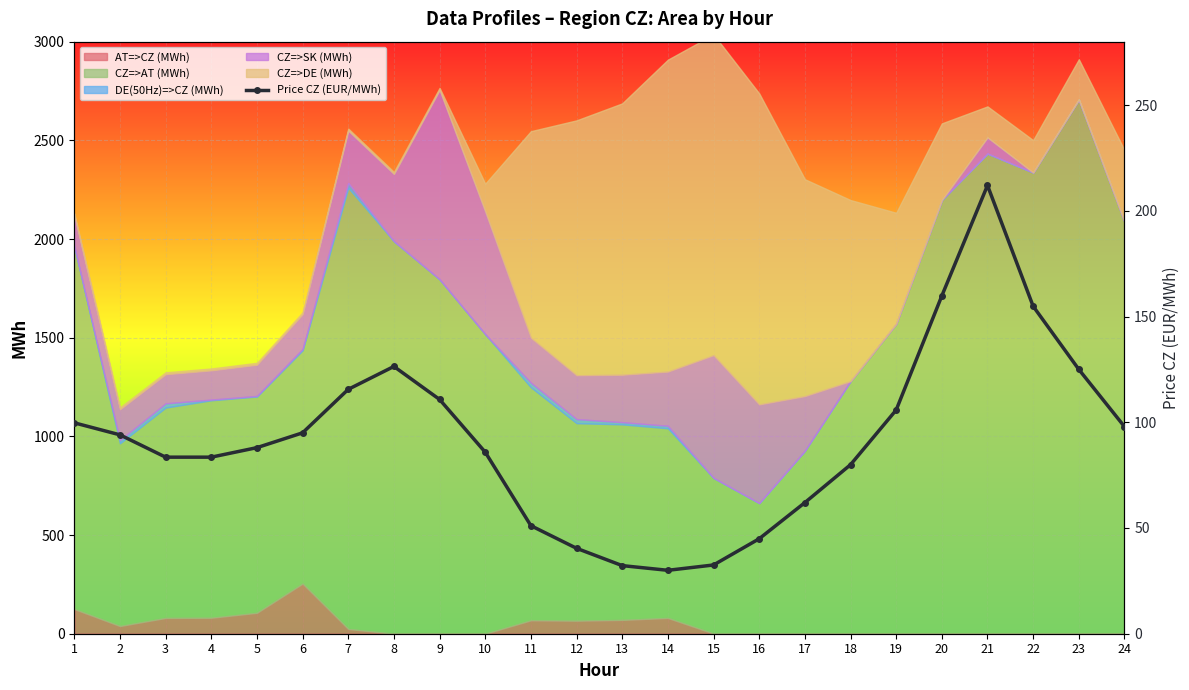

Reading left to right, list all the values displayed in this chart.

1=99.7	2=94.1	3=83.5	4=83.5	5=88.0	6=95.0	7=115.6	8=126.4	9=110.8	10=85.9	11=51.1	12=40.4	13=32.2	14=30.0	15=32.5	16=44.9	17=62.0	18=79.9	19=105.8	20=159.8	21=212.0	22=154.9	23=125.0	24=97.9